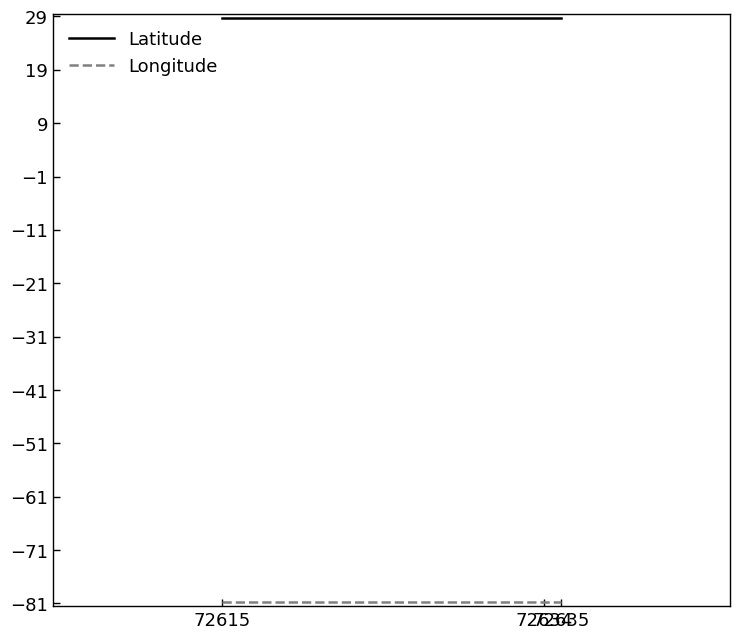

Is this an area chart (filled region under the line)?

No